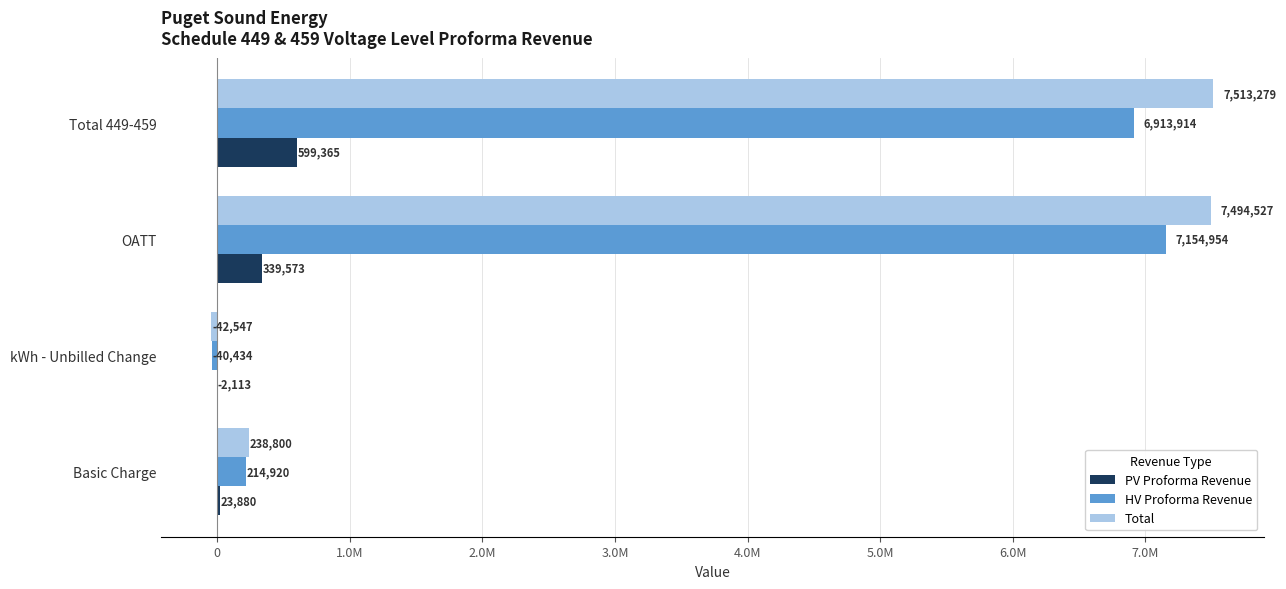

Reading right to left, list all the values displayed in this chart.

PV Proforma Revenue: 599365	339573	-2113	23880
HV Proforma Revenue: 6913914	7154954	-40434	214920
Total: 7513279	7494527	-42547	238800